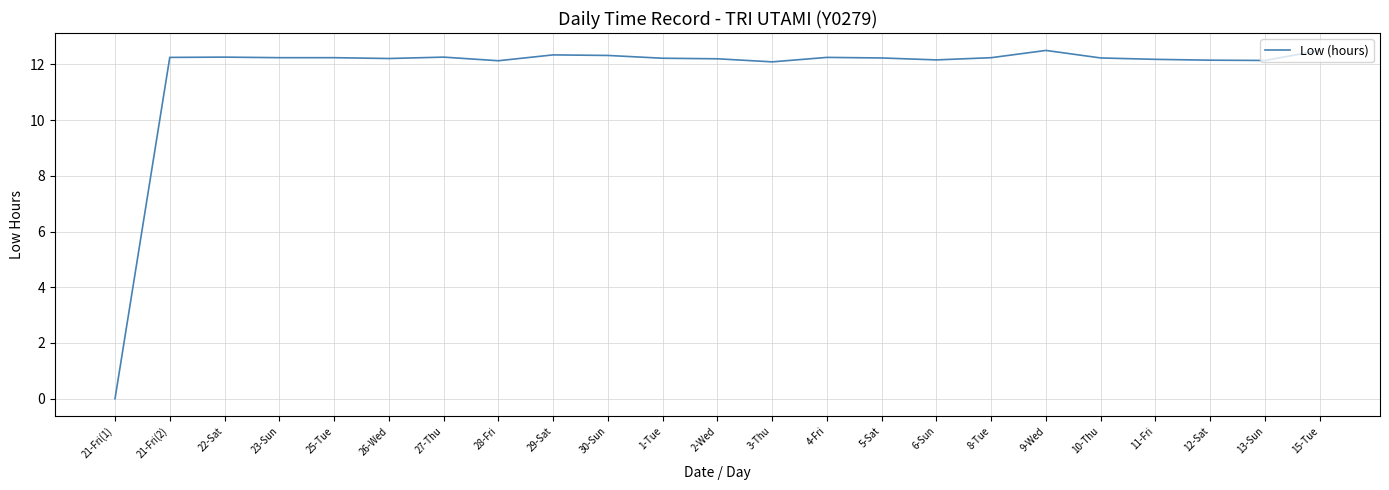

What is the average value?

11.7